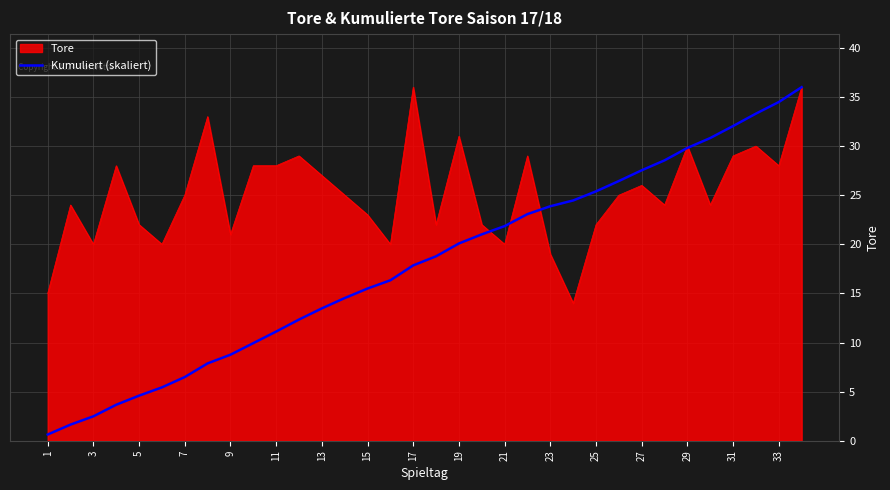

List the series in order of their overall mean, lowest first.

Kumuliert (skaliert), Tore